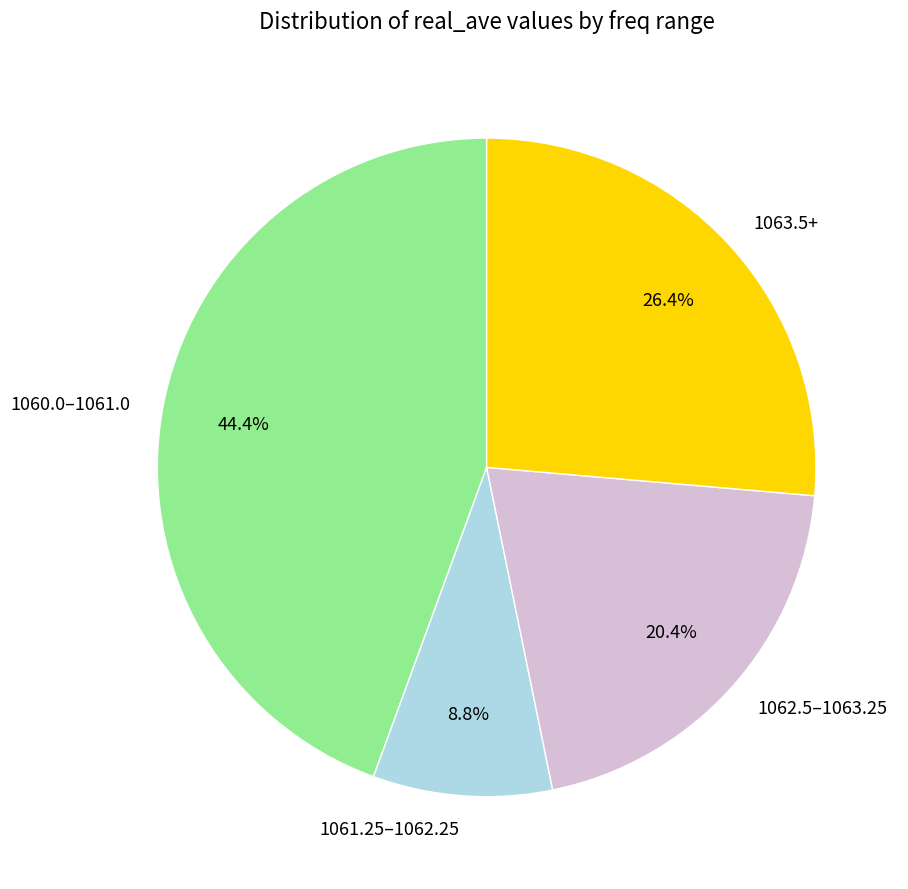

Does 1061.25–1062.25 represent more than half of the total?

No